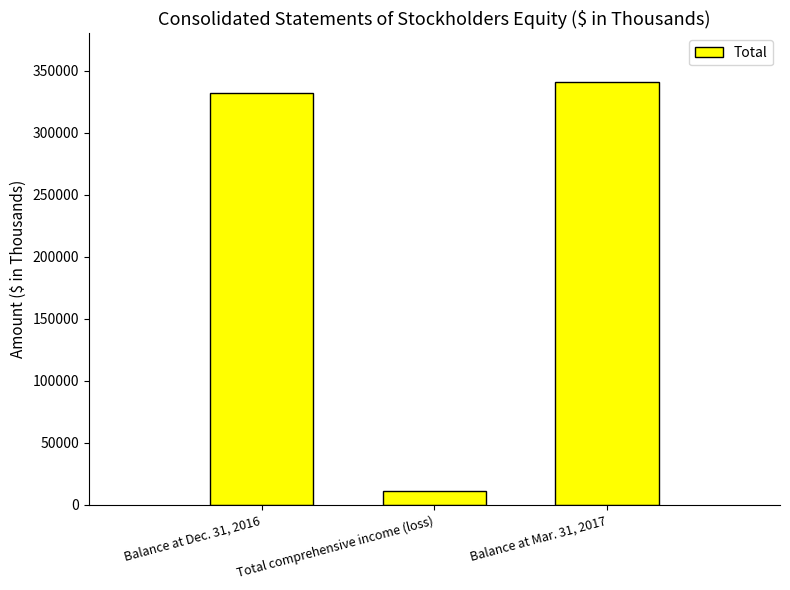

Is it true that the value at Balance at Dec. 31, 2016 is 331902?

True